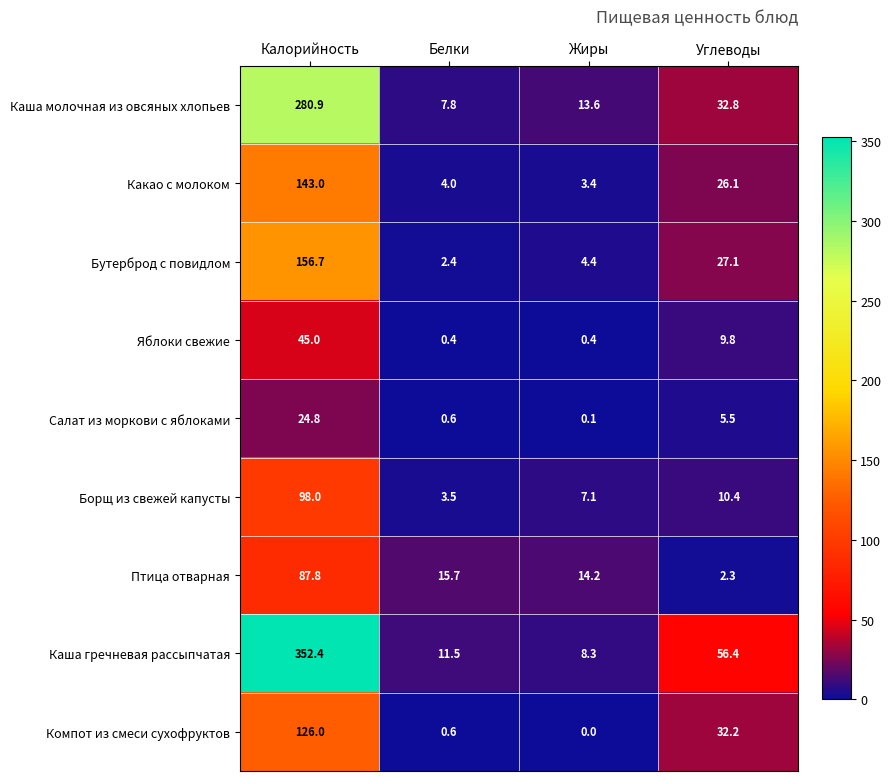

Is the value of Какао с молоком at Калорийность greater than the value of Каша молочная из овсяных хлопьев at Белки?

Yes